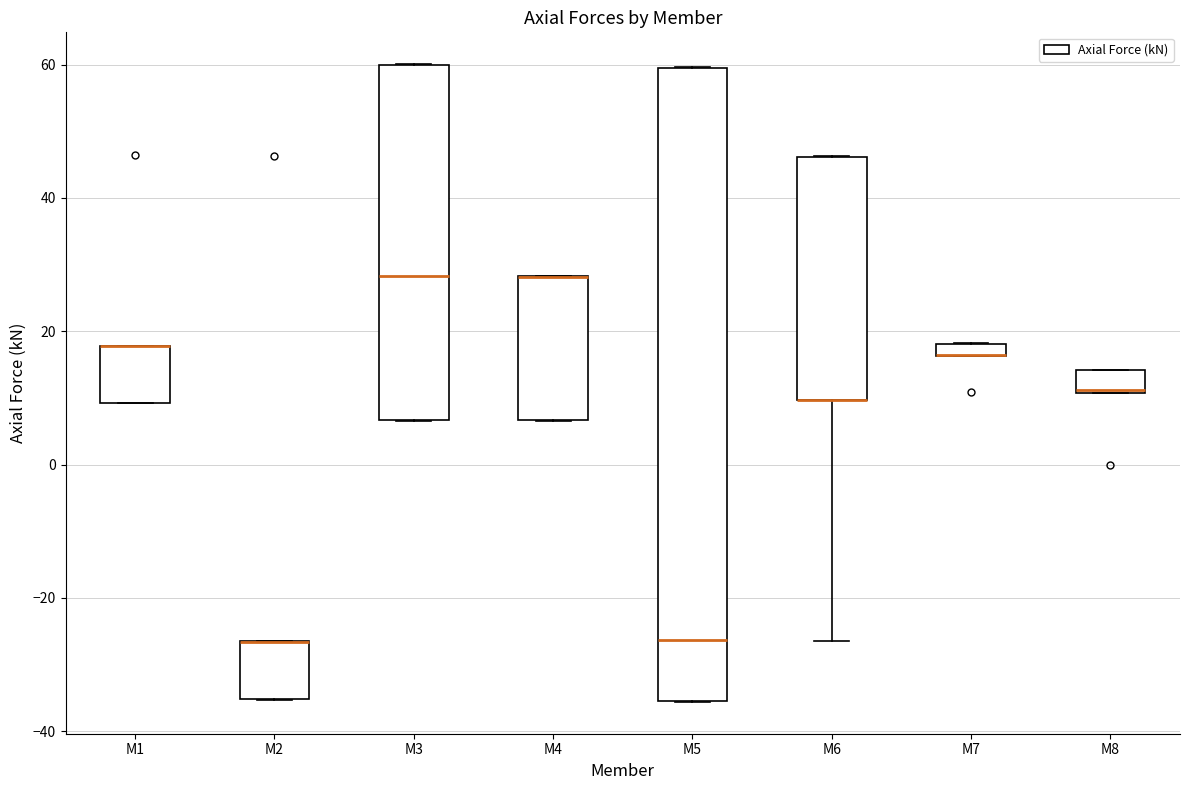

Where is the upper edge of the box for M2 on the y-axis? The values are not printed on the chart, so give them approximately, as read against the axis.

-26